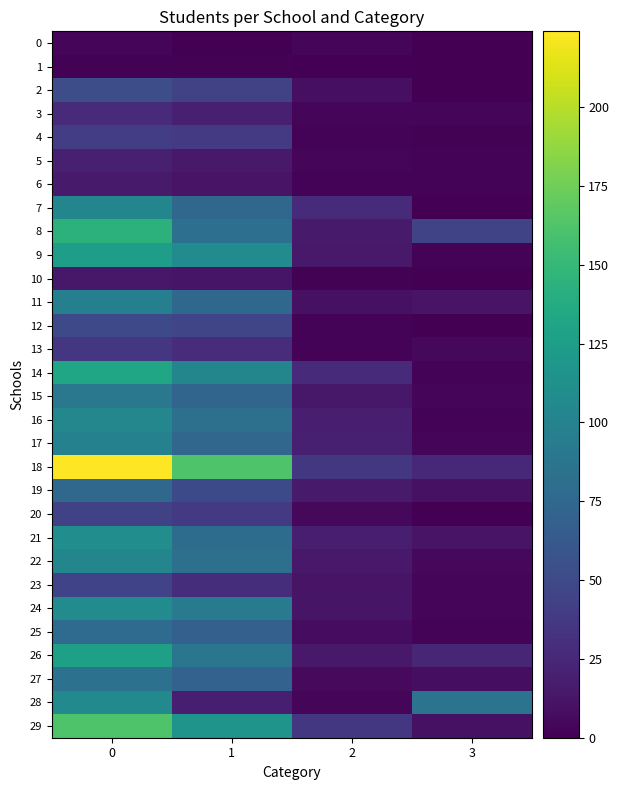

Which label corresponds to the smallest value in the chart?

1